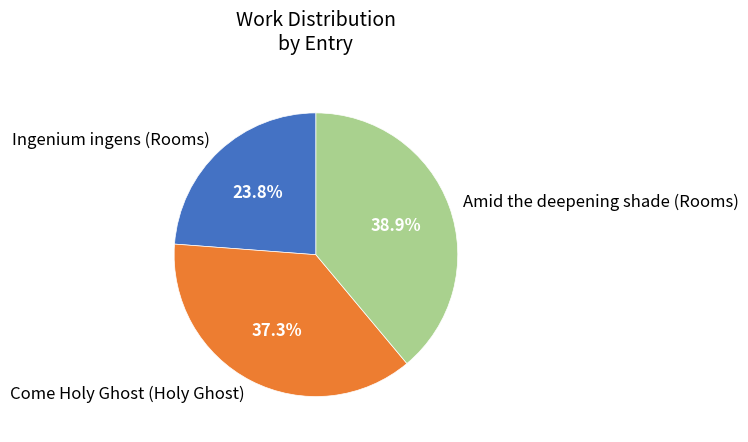

Which category has the smallest portion of the pie?

Ingenium ingens (Rooms)